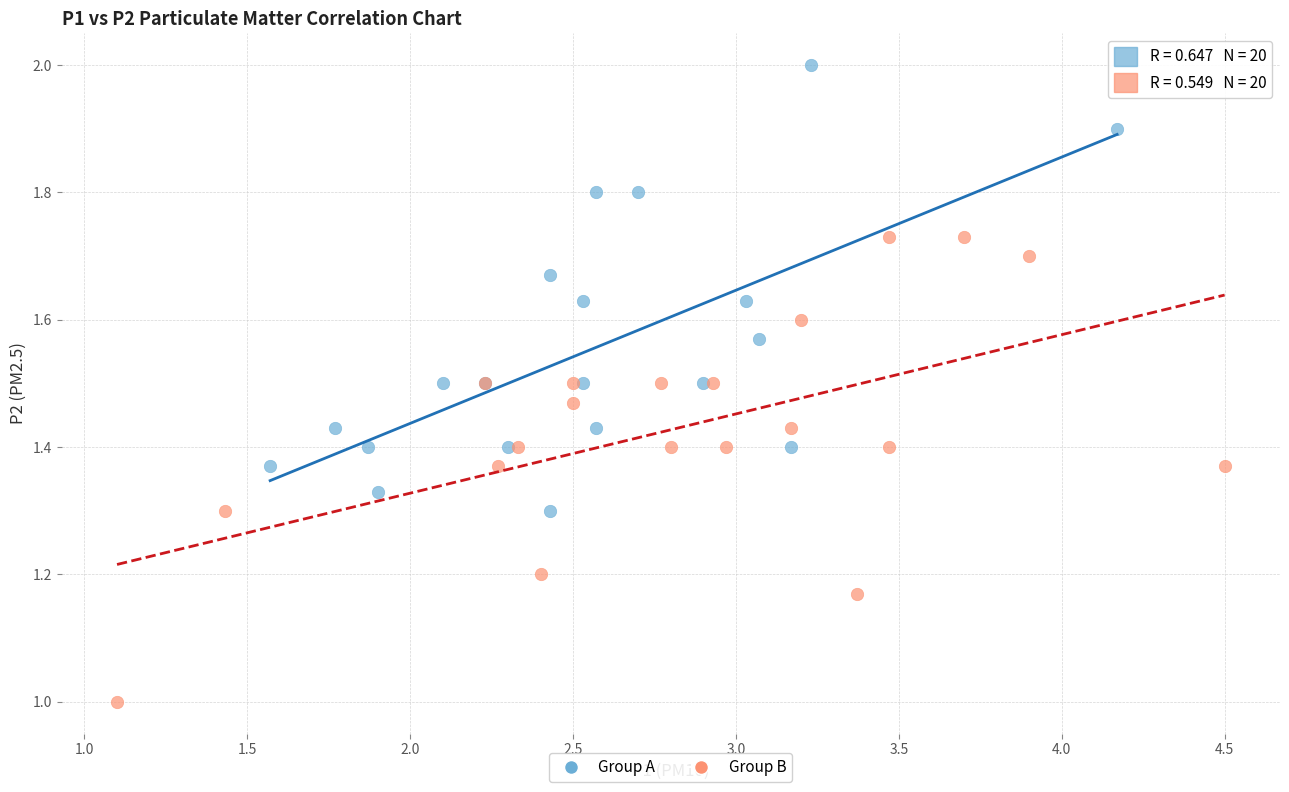

Which series contains the highest Y value?

Group A